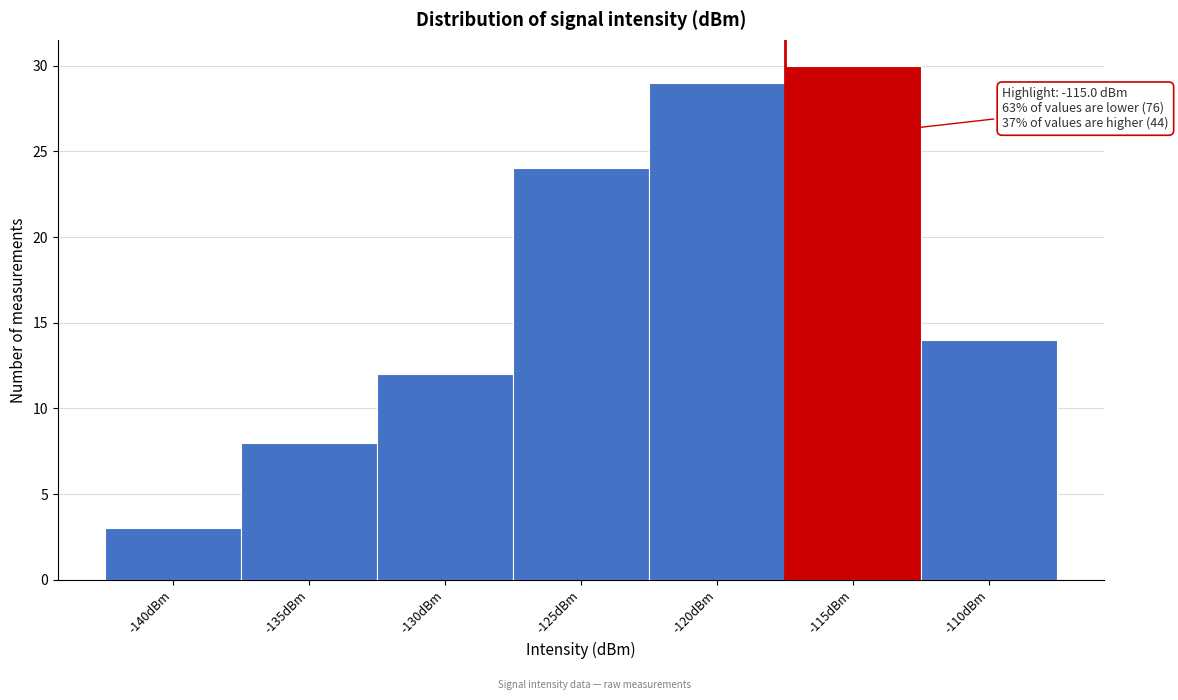

Reading right to left, transcribe all the data shown in this chart.

-110dBm=14	-115dBm=30	-120dBm=29	-125dBm=24	-130dBm=12	-135dBm=8	-140dBm=3